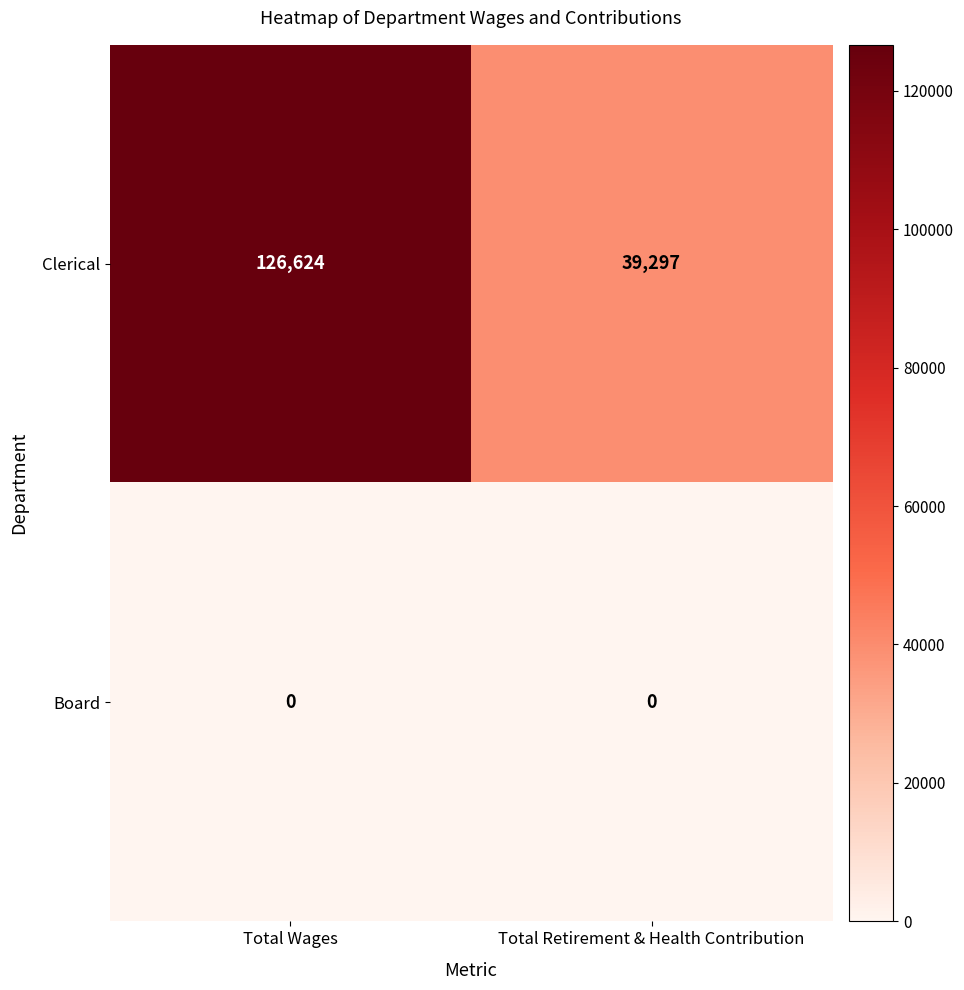

At which label does Clerical reach its minimum?

Total Retirement & Health Contribution